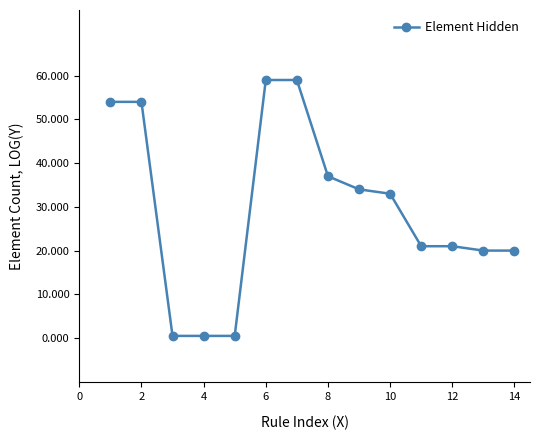

What is the smallest value displayed?

0.5